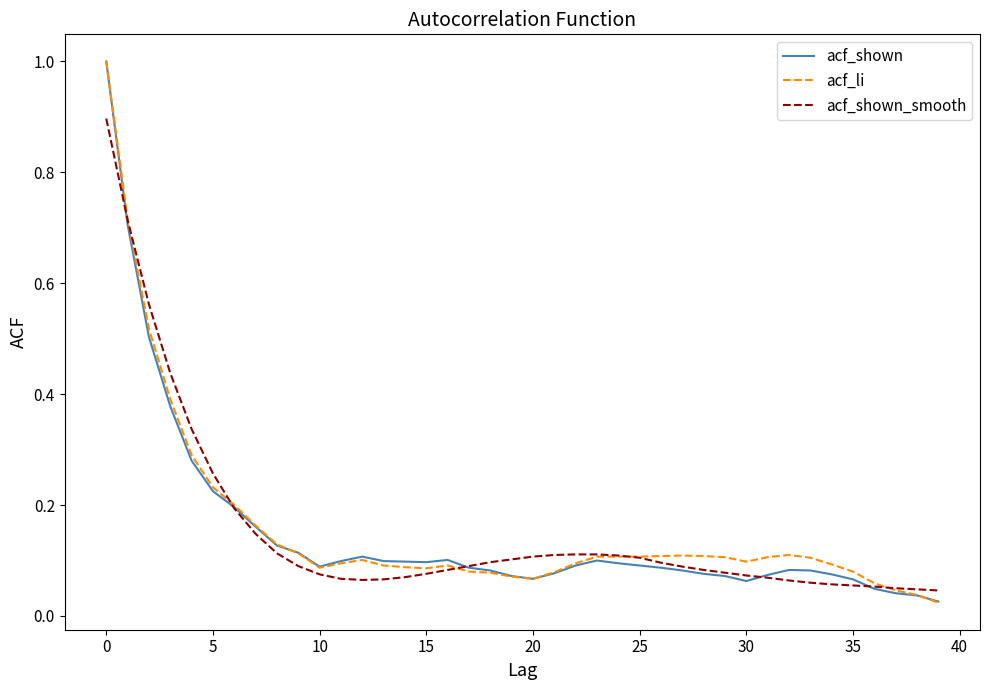

What is the maximum value for acf_li?

1.0